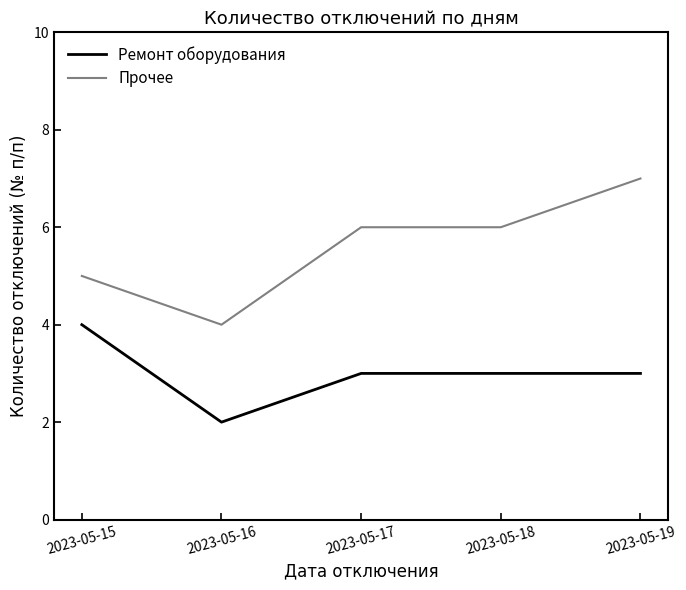

True or false: Прочее and Ремонт оборудования cross at least once.

False